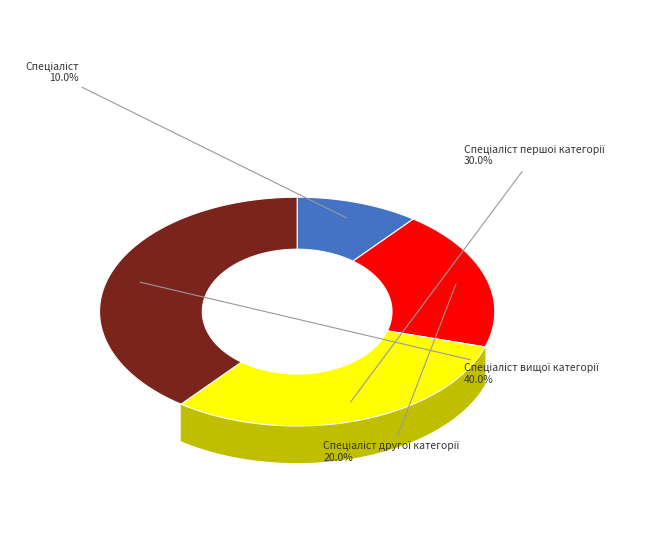

To the nearest percent, what percentage of the pie is Спеціаліст першої категорії?

30%